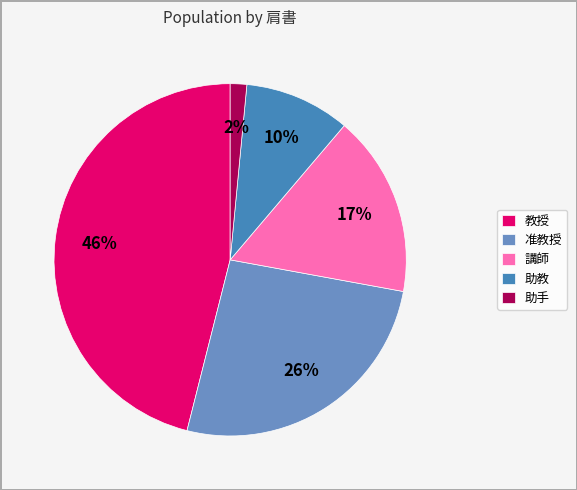

To the nearest percent, what is the average slice percentage?

20%